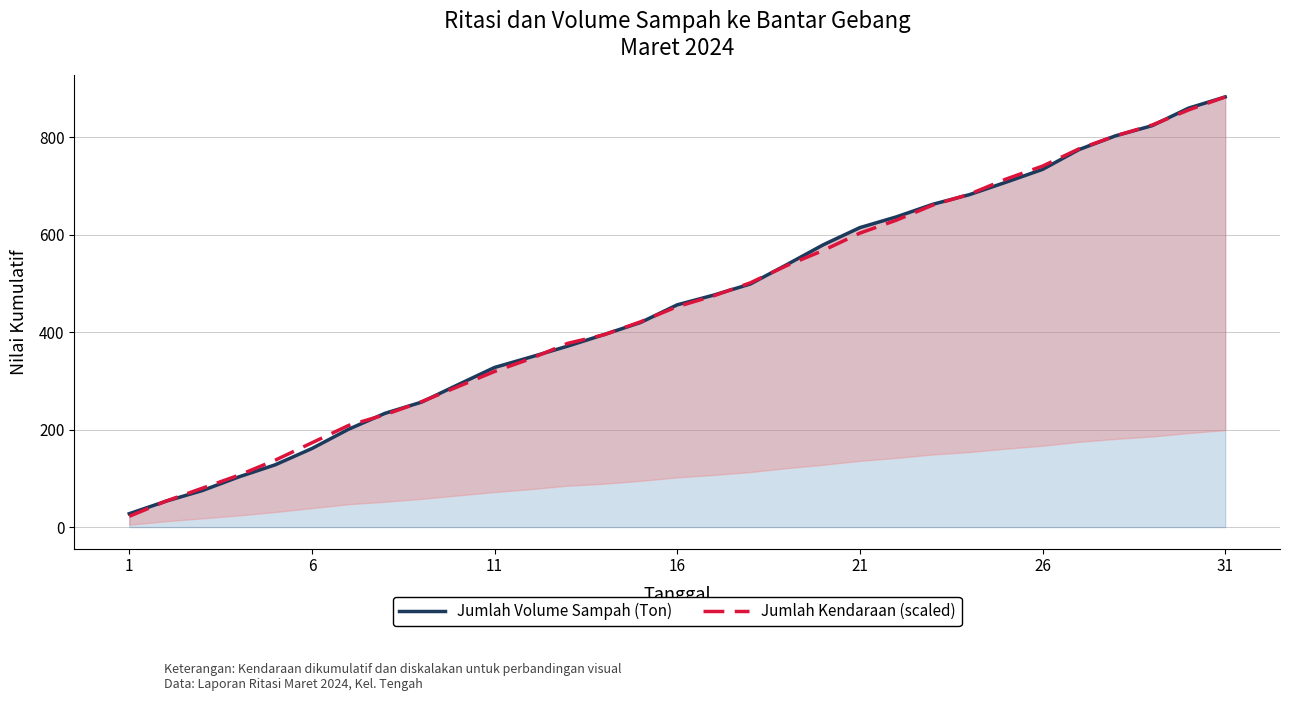

How many intersections are there between Jumlah Kendaraan (scaled) and Jumlah Volume Sampah (Ton)?

14